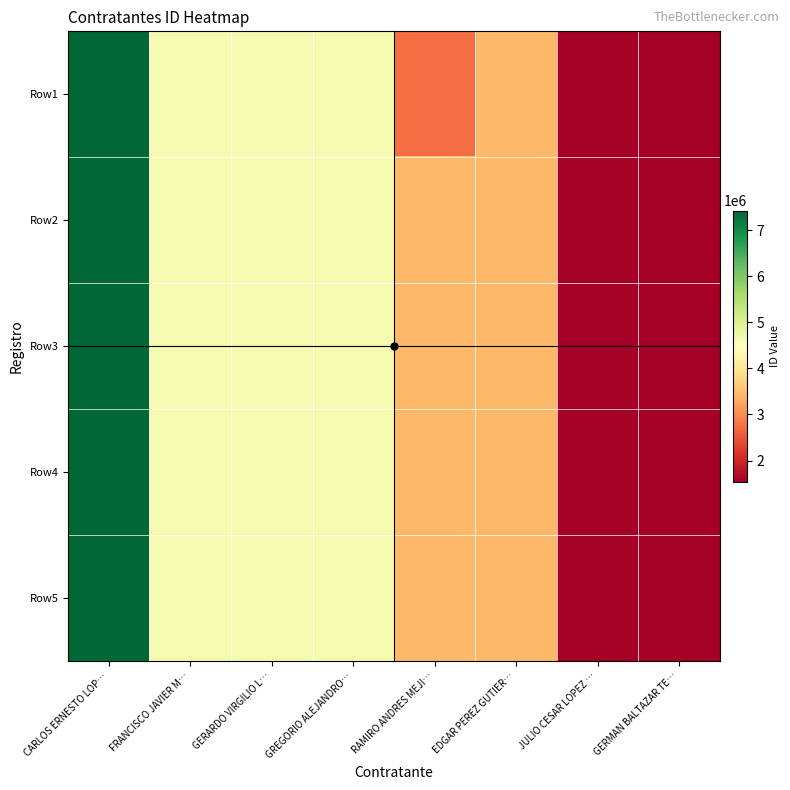

Count the number of categories in the chart.

8